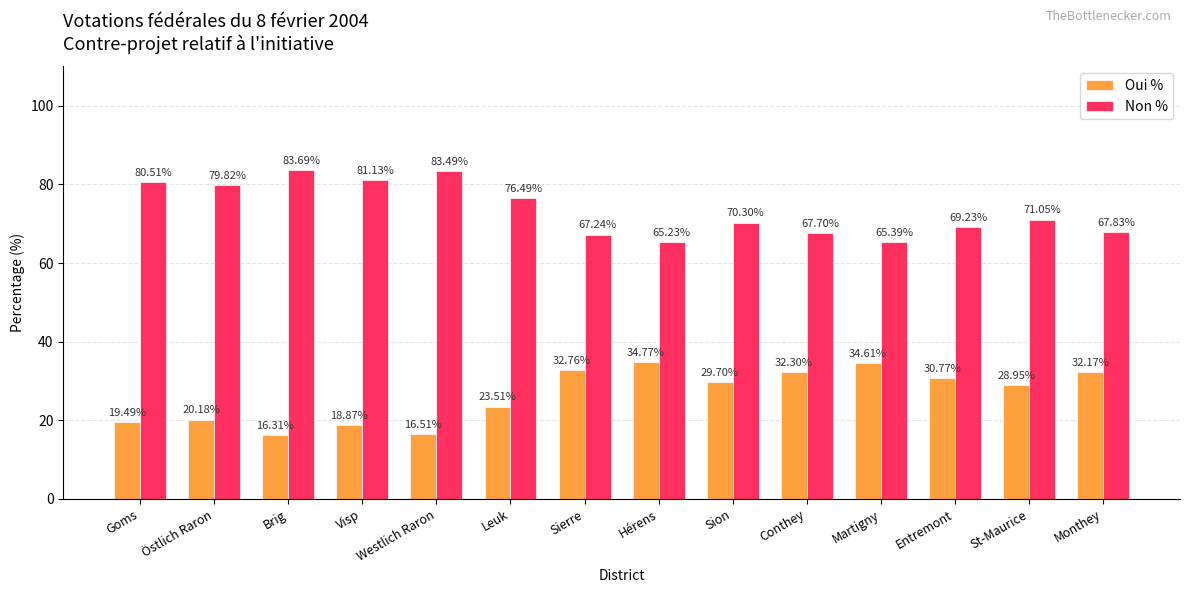

What is the label of the 4th bar from the left?

Visp